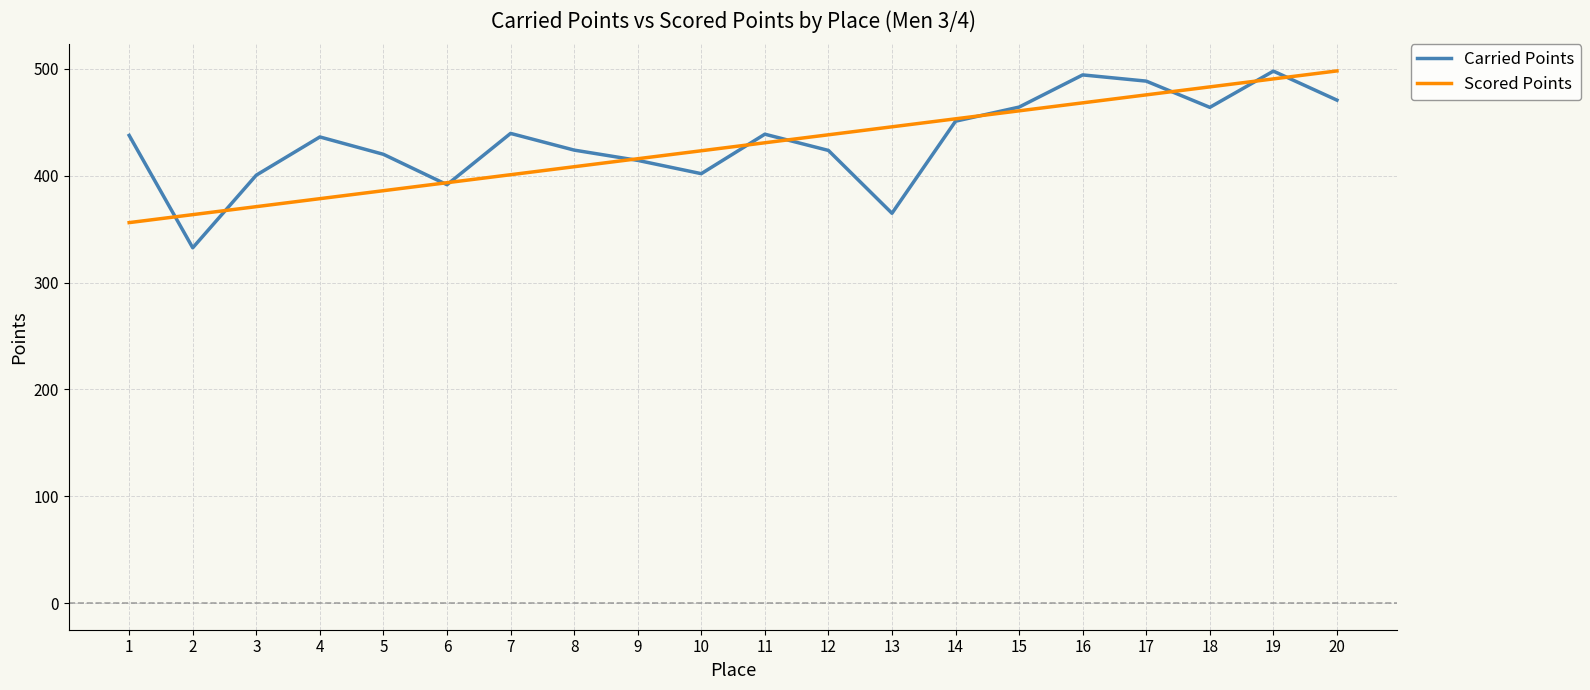

Which series ends up on top after the final intersection of Carried Points and Scored Points?

Scored Points